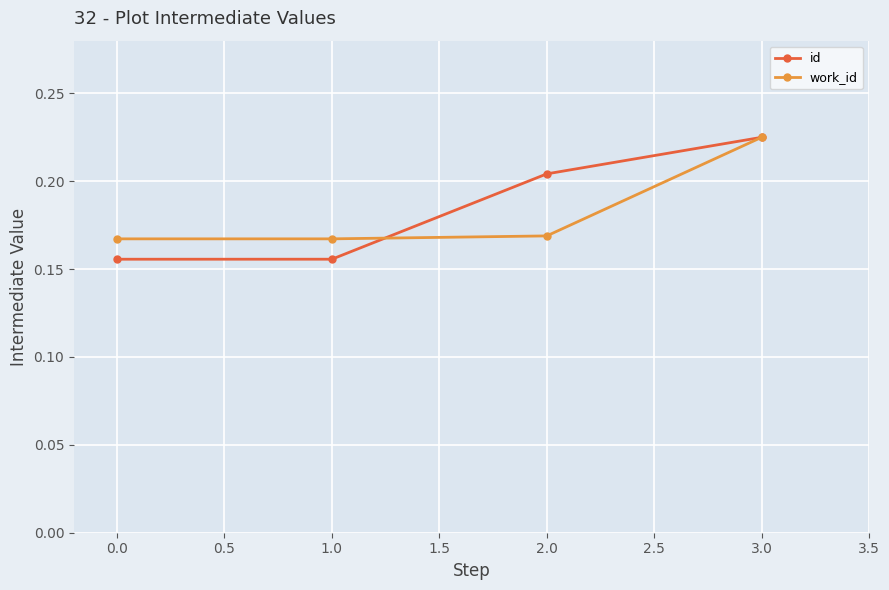

Which category has the highest value across all series?

3.0